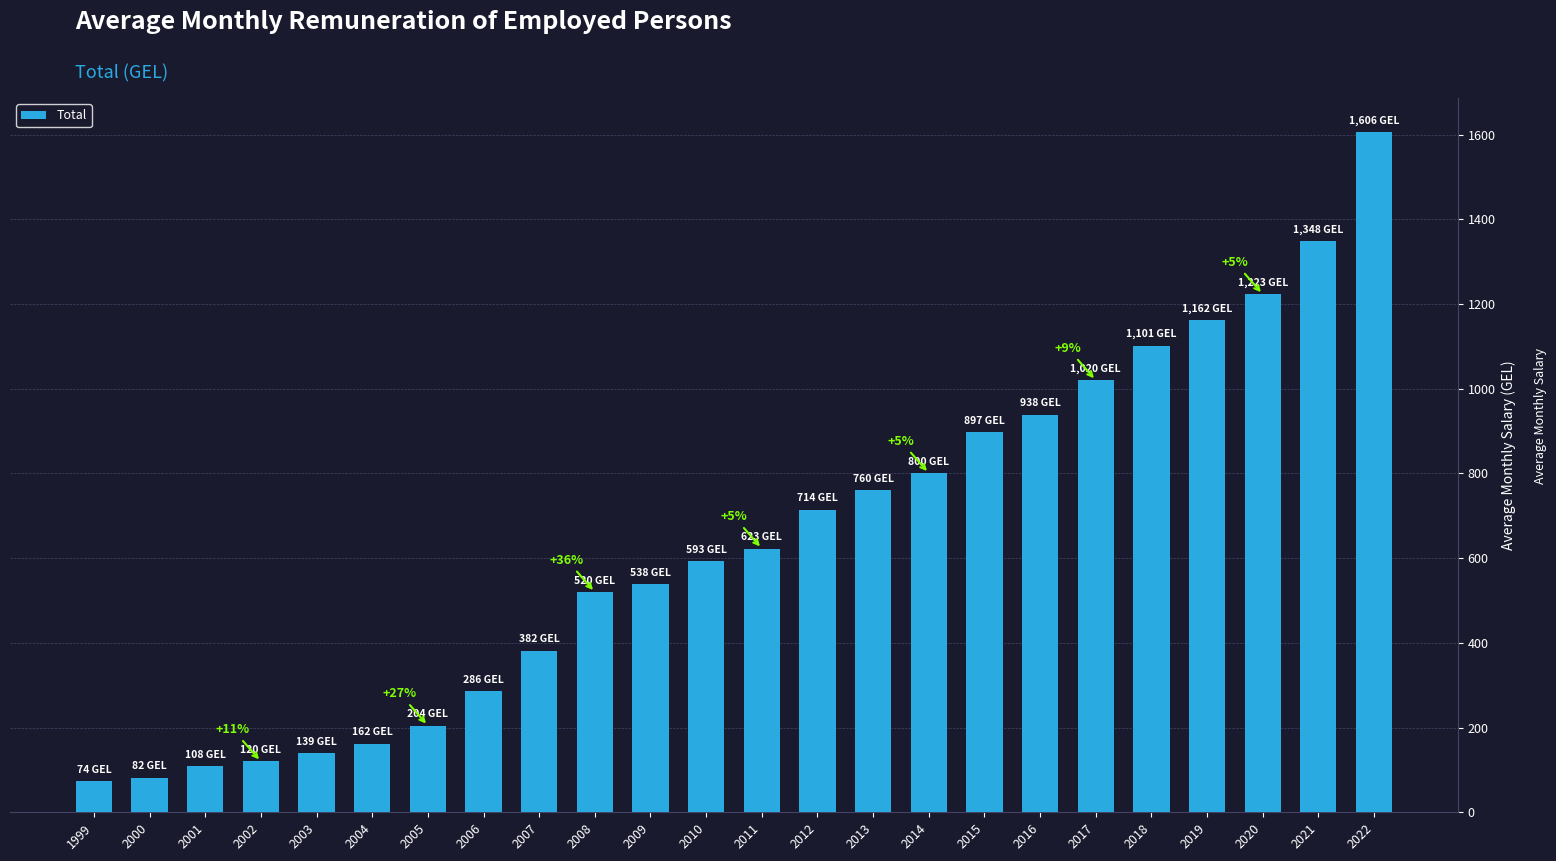

Approximately how many times larger is the value at 2020 compared to 2009?

2.3